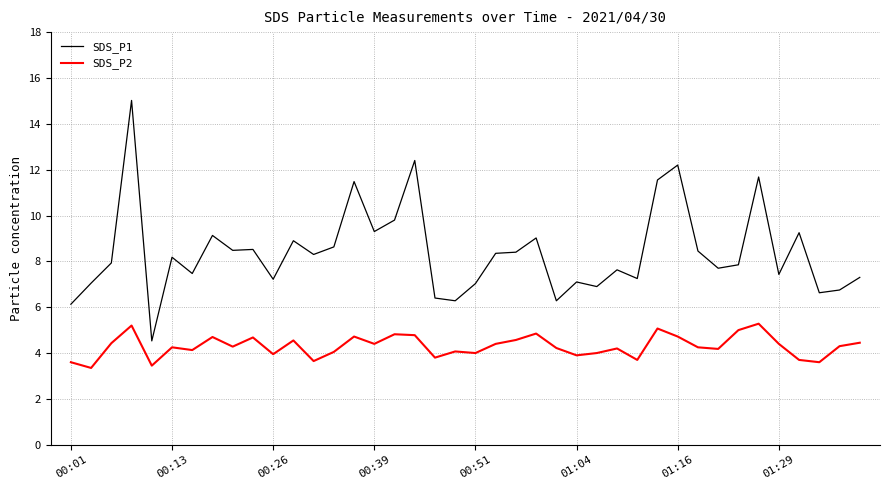

True or false: SDS_P1 and SDS_P2 cross at least once.

False